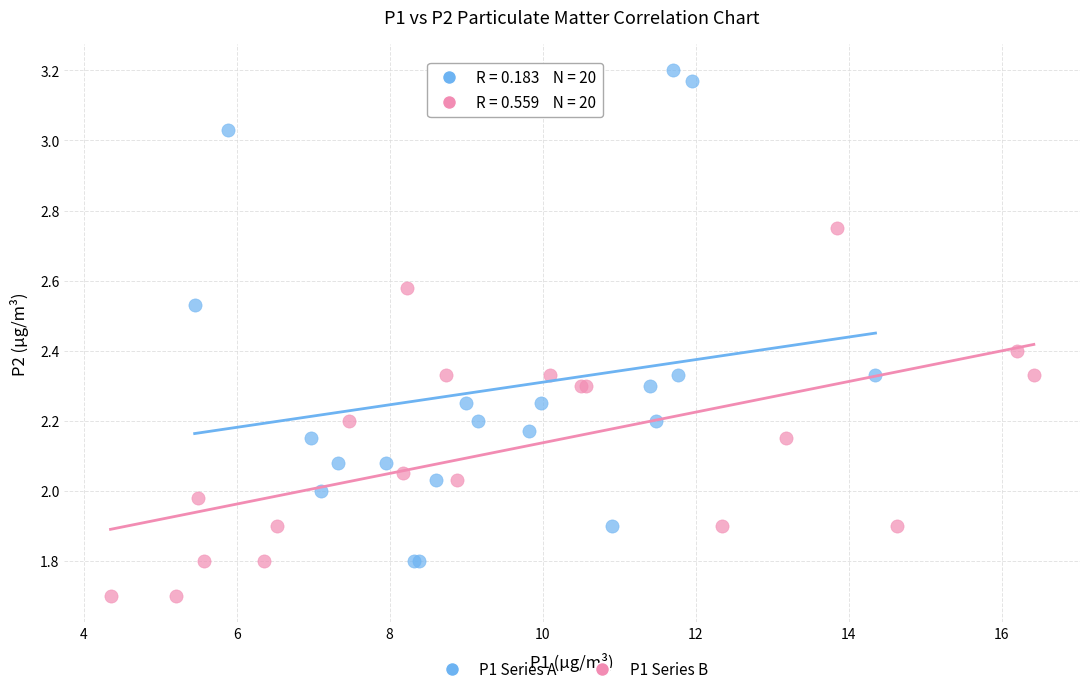

What are all the series names shown in the legend?

P1 Series A, P1 Series B